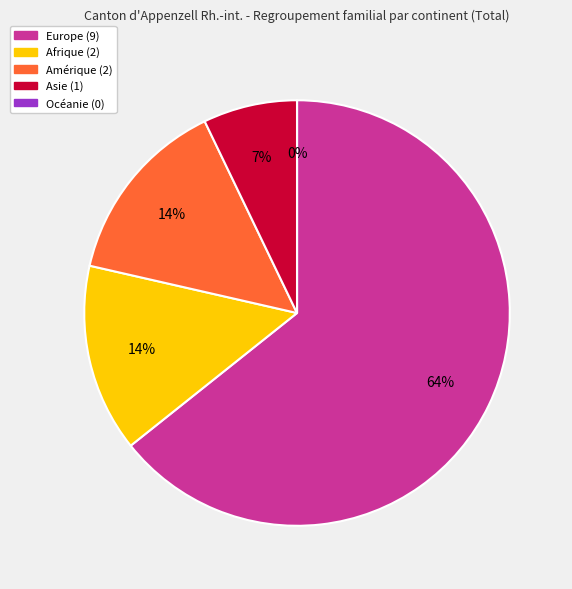

Which slice is the largest?

Europe